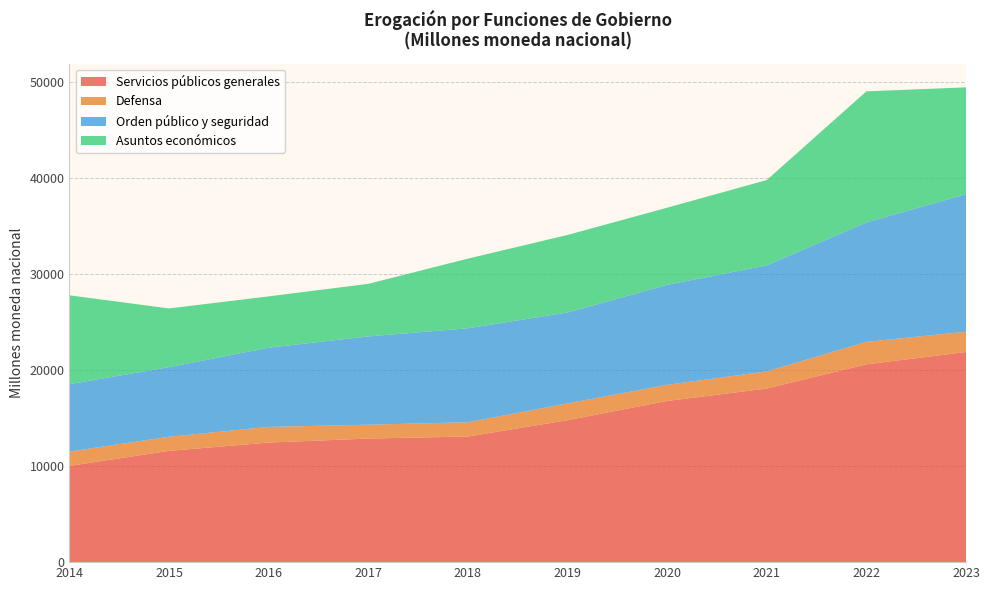

Reading left to right, what are all the values shown in this chart?

Servicios públicos generales: 10029.1	11596.5	12463.5	12879.0	13090.4	14795.1	16799.8	18096.1	20616.8	21897.2
Defensa: 1494.5	1471.8	1636.0	1444.6	1490.0	1743.5	1681.4	1786.7	2341.5	2120.6
Orden público y seguridad: 7024.7	7251.2	8252.9	9201.7	9794.4	9477.4	10418.0	11044.9	12445.1	14323.8
Asuntos económicos: 9261.6	6123.2	5345.6	5478.9	7259.6	8084.1	8040.6	8896.7	13663.1	11142.0